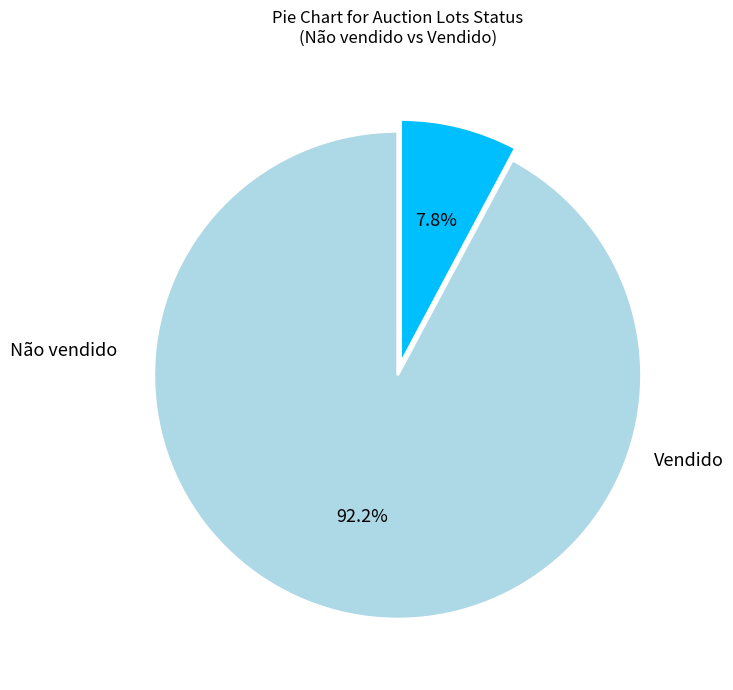

Which category has the biggest portion of the pie?

Não vendido